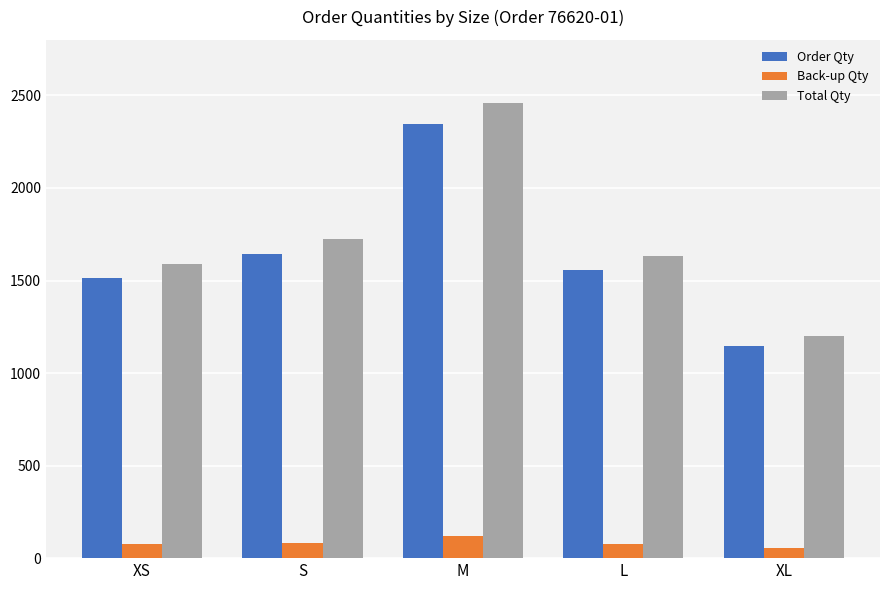

What is the difference between the maximum and minimum values in the Order Qty series?

1199.0